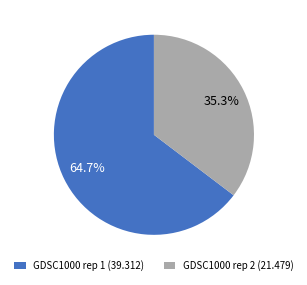

Rank the categories by value from lowest to highest.

GDSC1000 rep 2, GDSC1000 rep 1